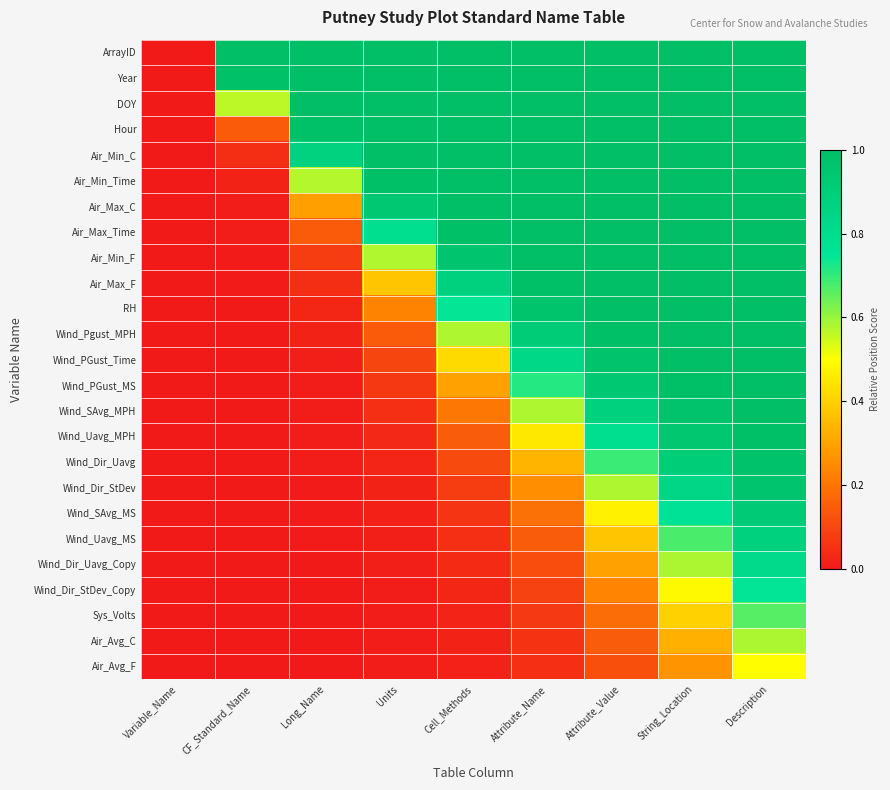

Reading right to left, extract all data points from this chart.

ArrayID: Description=1.0	String_Location=1.0	Attribute_Value=1.0	Attribute_Name=1.0	Cell_Methods=1.0	Units=1.0	Long_Name=1.0	CF_Standard_Name=1.0	Variable_Name=0.0
Year: Description=1.0	String_Location=1.0	Attribute_Value=1.0	Attribute_Name=1.0	Cell_Methods=1.0	Units=1.0	Long_Name=1.0	CF_Standard_Name=1.0	Variable_Name=0.0
DOY: Description=1.0	String_Location=1.0	Attribute_Value=1.0	Attribute_Name=1.0	Cell_Methods=1.0	Units=1.0	Long_Name=1.0	CF_Standard_Name=0.6	Variable_Name=0.0
Hour: Description=1.0	String_Location=1.0	Attribute_Value=1.0	Attribute_Name=1.0	Cell_Methods=1.0	Units=1.0	Long_Name=1.0	CF_Standard_Name=0.1	Variable_Name=0.0
Air_Min_C: Description=1.0	String_Location=1.0	Attribute_Value=1.0	Attribute_Name=1.0	Cell_Methods=1.0	Units=1.0	Long_Name=0.9	CF_Standard_Name=0.0	Variable_Name=0.0
Air_Min_Time: Description=1.0	String_Location=1.0	Attribute_Value=1.0	Attribute_Name=1.0	Cell_Methods=1.0	Units=1.0	Long_Name=0.6	CF_Standard_Name=0.0	Variable_Name=0.0
Air_Max_C: Description=1.0	String_Location=1.0	Attribute_Value=1.0	Attribute_Name=1.0	Cell_Methods=1.0	Units=0.9	Long_Name=0.3	CF_Standard_Name=0.0	Variable_Name=0.0
Air_Max_Time: Description=1.0	String_Location=1.0	Attribute_Value=1.0	Attribute_Name=1.0	Cell_Methods=1.0	Units=0.8	Long_Name=0.1	CF_Standard_Name=0.0	Variable_Name=0.0
Air_Min_F: Description=1.0	String_Location=1.0	Attribute_Value=1.0	Attribute_Name=1.0	Cell_Methods=1.0	Units=0.6	Long_Name=0.1	CF_Standard_Name=0.0	Variable_Name=0.0
Air_Max_F: Description=1.0	String_Location=1.0	Attribute_Value=1.0	Attribute_Name=1.0	Cell_Methods=0.9	Units=0.4	Long_Name=0.0	CF_Standard_Name=0.0	Variable_Name=0.0
RH: Description=1.0	String_Location=1.0	Attribute_Value=1.0	Attribute_Name=1.0	Cell_Methods=0.7	Units=0.2	Long_Name=0.0	CF_Standard_Name=0.0	Variable_Name=0.0
Wind_Pgust_MPH: Description=1.0	String_Location=1.0	Attribute_Value=1.0	Attribute_Name=0.9	Cell_Methods=0.6	Units=0.1	Long_Name=0.0	CF_Standard_Name=0.0	Variable_Name=0.0
Wind_PGust_Time: Description=1.0	String_Location=1.0	Attribute_Value=1.0	Attribute_Name=0.8	Cell_Methods=0.4	Units=0.1	Long_Name=0.0	CF_Standard_Name=0.0	Variable_Name=0.0
Wind_PGust_MS: Description=1.0	String_Location=1.0	Attribute_Value=0.9	Attribute_Name=0.7	Cell_Methods=0.3	Units=0.1	Long_Name=0.0	CF_Standard_Name=0.0	Variable_Name=0.0
Wind_SAvg_MPH: Description=1.0	String_Location=1.0	Attribute_Value=0.9	Attribute_Name=0.6	Cell_Methods=0.2	Units=0.0	Long_Name=0.0	CF_Standard_Name=0.0	Variable_Name=0.0
Wind_Uavg_MPH: Description=1.0	String_Location=0.9	Attribute_Value=0.8	Attribute_Name=0.5	Cell_Methods=0.1	Units=0.0	Long_Name=0.0	CF_Standard_Name=0.0	Variable_Name=0.0
Wind_Dir_Uavg: Description=1.0	String_Location=0.9	Attribute_Value=0.7	Attribute_Name=0.3	Cell_Methods=0.1	Units=0.0	Long_Name=0.0	CF_Standard_Name=0.0	Variable_Name=0.0
Wind_Dir_StDev: Description=1.0	String_Location=0.8	Attribute_Value=0.6	Attribute_Name=0.3	Cell_Methods=0.1	Units=0.0	Long_Name=0.0	CF_Standard_Name=0.0	Variable_Name=0.0
Wind_SAvg_MS: Description=0.9	String_Location=0.8	Attribute_Value=0.5	Attribute_Name=0.2	Cell_Methods=0.1	Units=0.0	Long_Name=0.0	CF_Standard_Name=0.0	Variable_Name=0.0
Wind_Uavg_MS: Description=0.9	String_Location=0.7	Attribute_Value=0.4	Attribute_Name=0.1	Cell_Methods=0.0	Units=0.0	Long_Name=0.0	CF_Standard_Name=0.0	Variable_Name=0.0
Wind_Dir_Uavg_Copy: Description=0.8	String_Location=0.6	Attribute_Value=0.3	Attribute_Name=0.1	Cell_Methods=0.0	Units=0.0	Long_Name=0.0	CF_Standard_Name=0.0	Variable_Name=0.0
Wind_Dir_StDev_Copy: Description=0.7	String_Location=0.5	Attribute_Value=0.2	Attribute_Name=0.1	Cell_Methods=0.0	Units=0.0	Long_Name=0.0	CF_Standard_Name=0.0	Variable_Name=0.0
Sys_Volts: Description=0.7	String_Location=0.4	Attribute_Value=0.2	Attribute_Name=0.1	Cell_Methods=0.0	Units=0.0	Long_Name=0.0	CF_Standard_Name=0.0	Variable_Name=0.0
Air_Avg_C: Description=0.6	String_Location=0.3	Attribute_Value=0.1	Attribute_Name=0.1	Cell_Methods=0.0	Units=0.0	Long_Name=0.0	CF_Standard_Name=0.0	Variable_Name=0.0
Air_Avg_F: Description=0.5	String_Location=0.3	Attribute_Value=0.1	Attribute_Name=0.0	Cell_Methods=0.0	Units=0.0	Long_Name=0.0	CF_Standard_Name=0.0	Variable_Name=0.0